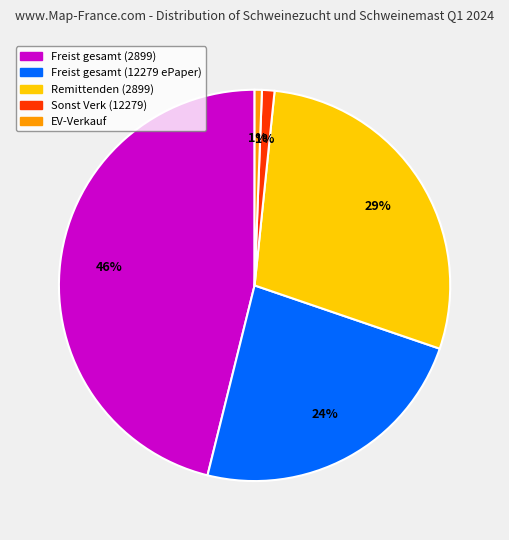

True or false: Freist gesamt (12279 ePaper) accounts for 24% of the total.

True